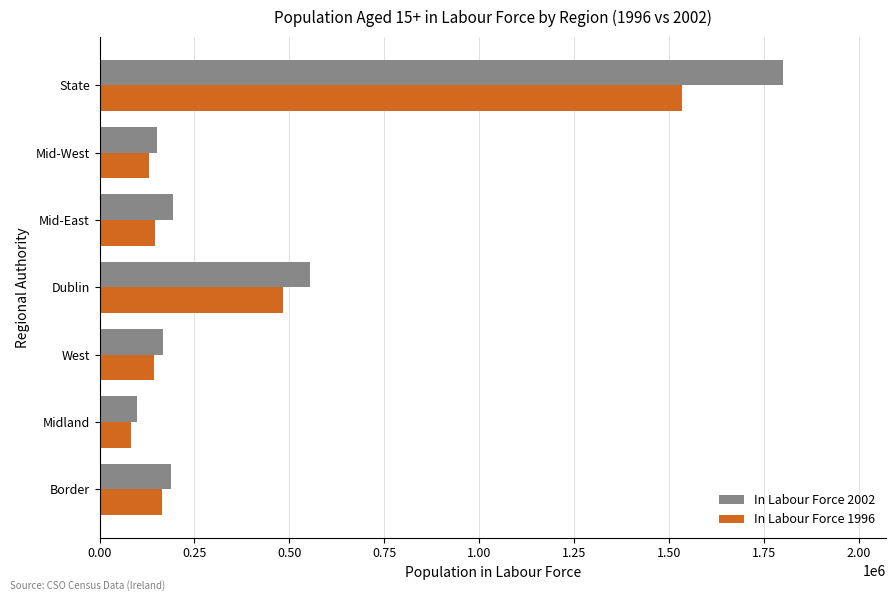

Between West and State, which series saw the biggest shift?

In Labour Force 2002